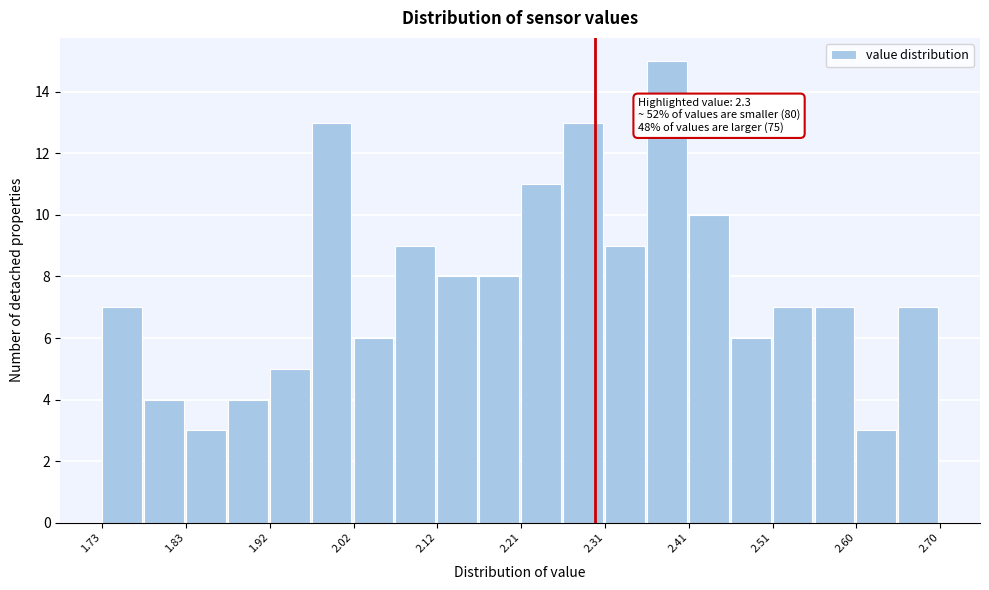

Over which range of the x-axis is the bar tallest?

2.36 to 2.41